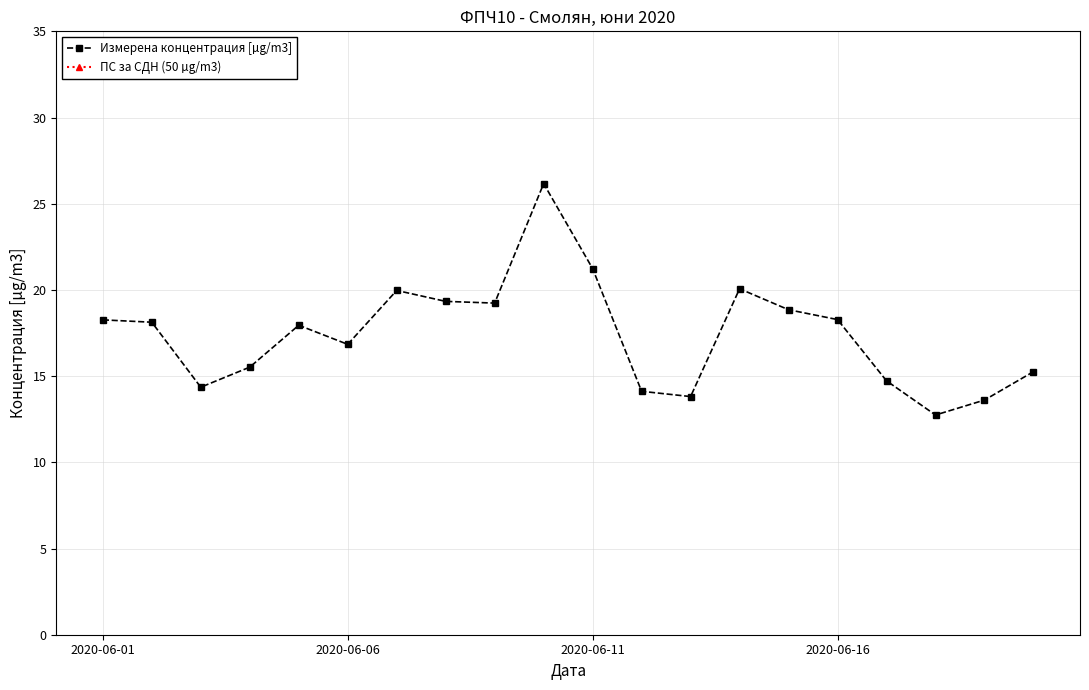

What is the value of the Измерена концентрация [µg/m3] point at the 20th from the left?

15.3